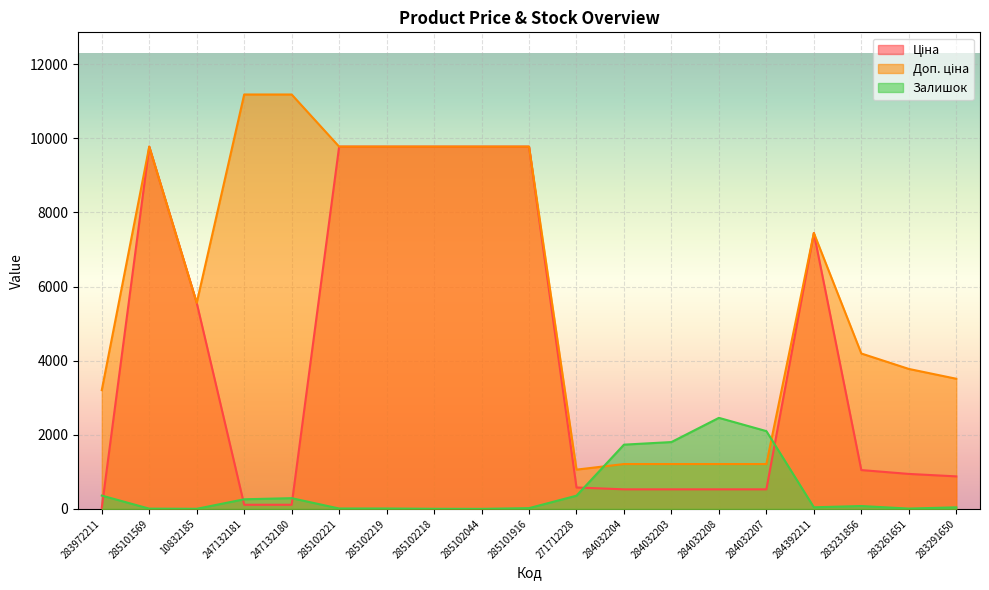

Reading left to right, transcribe all the data shown in this chart.

Ціна: 32.0	9775.5	5560.3	111.8	111.8	9775.5	9775.5	9775.5	9775.5	9775.5	578.1	528.2	528.2	528.2	528.2	7444.6	1048.4	944.2	878.0
Доп. ціна: 3205.0	9775.5	5560.3	11182.0	11182.0	9775.5	9775.5	9775.5	9775.5	9775.5	1060.0	1210.7	1210.7	1210.7	1210.7	7444.6	4193.5	3777.0	3511.9
Залишок: 360.0	7.0	3.0	260.0	290.0	11.0	11.0	3.0	1.0	21.0	357.0	1734.0	1804.0	2457.0	2099.0	44.0	78.0	9.0	43.0